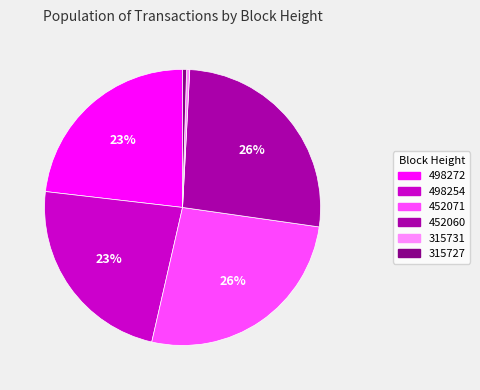

The 452060 slice represents 26% of the pie. True or false?

True